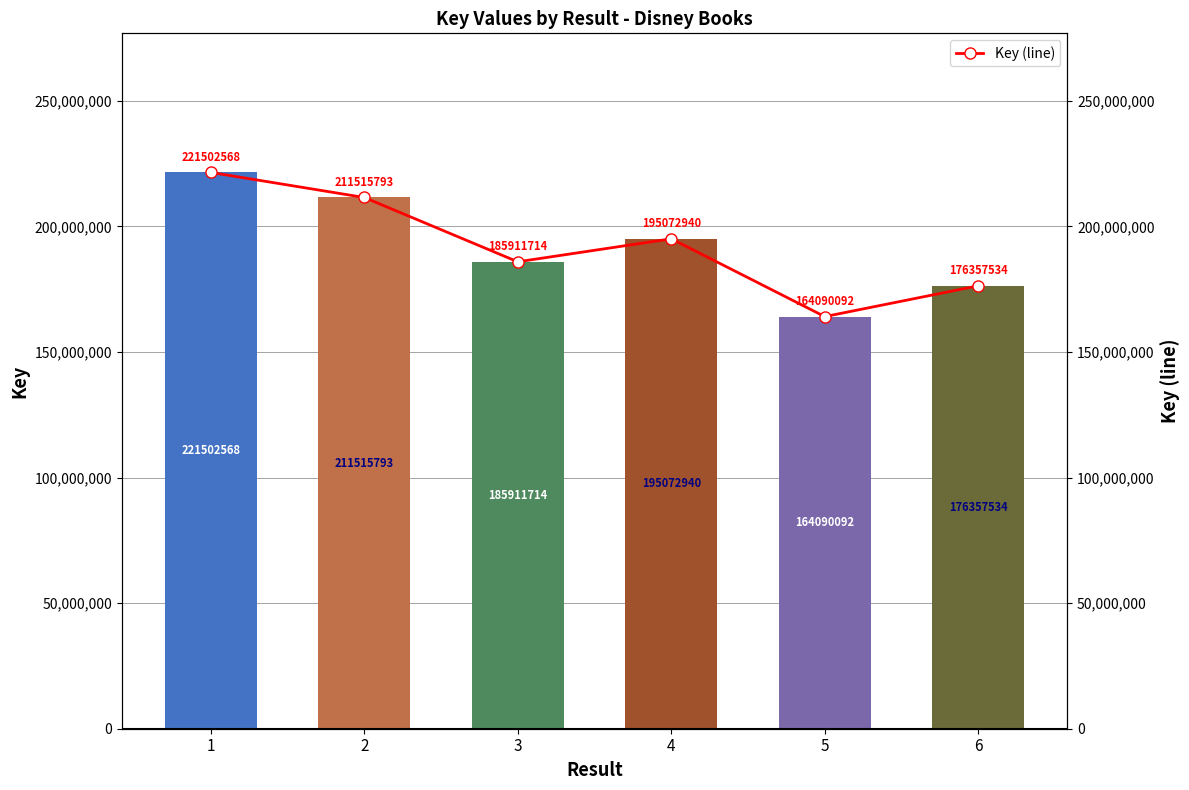

The value of Key at 6 is 245670101. True or false?

False